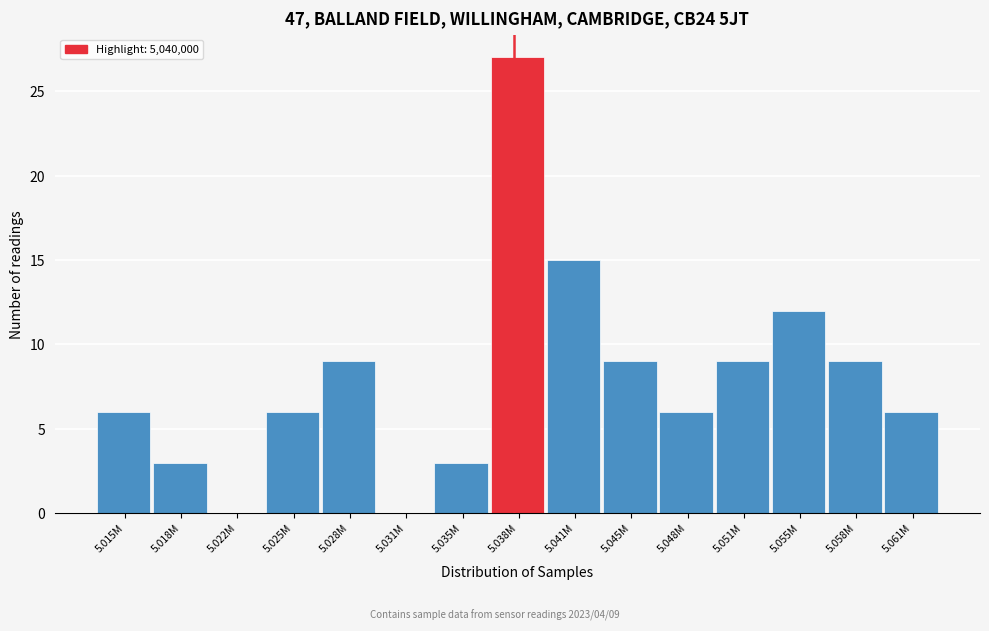

Reading right to left, transcribe all the data shown in this chart.

5.061M=6	5.058M=9	5.055M=12	5.051M=9	5.048M=6	5.045M=9	5.041M=15	5.038M=27	5.035M=3	5.031M=0	5.028M=9	5.025M=6	5.022M=0	5.018M=3	5.015M=6